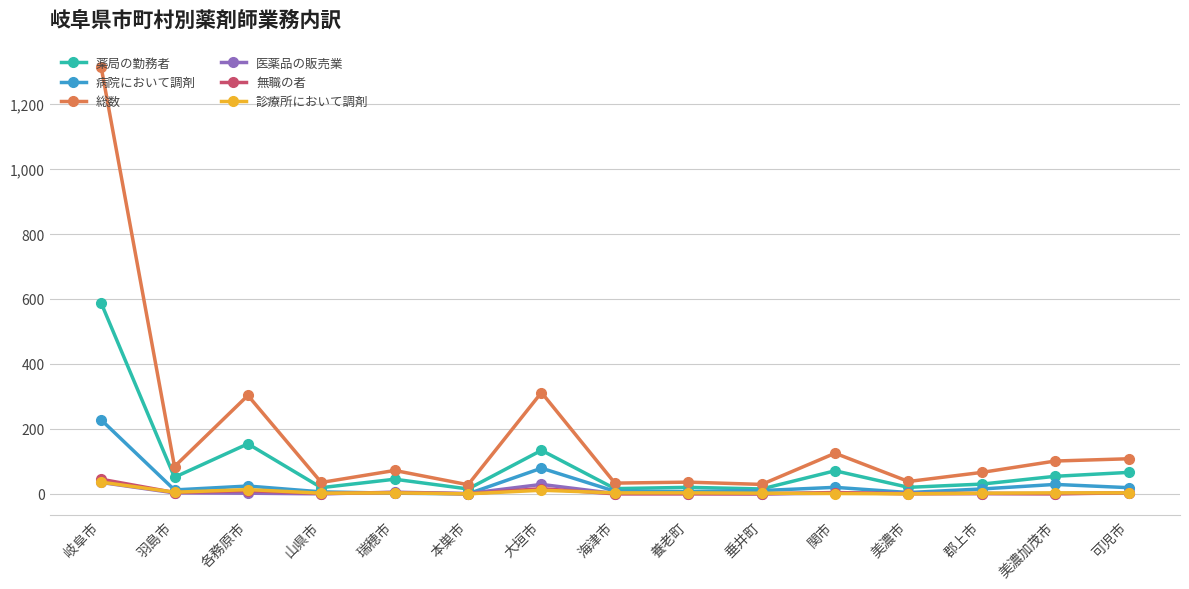

What is the highest value of the 医薬品の販売業 series?

35